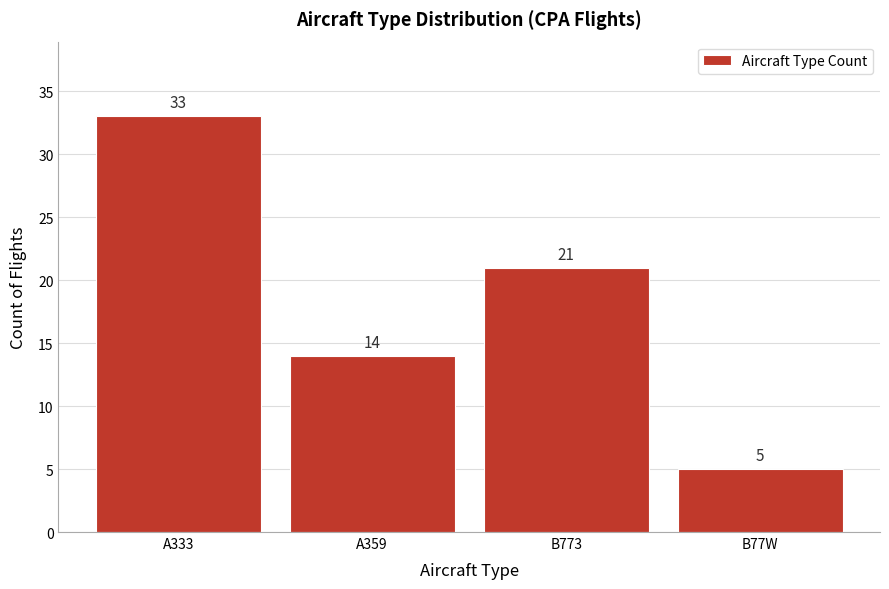

Reading left to right, transcribe all the data shown in this chart.

A333=33	A359=14	B773=21	B77W=5